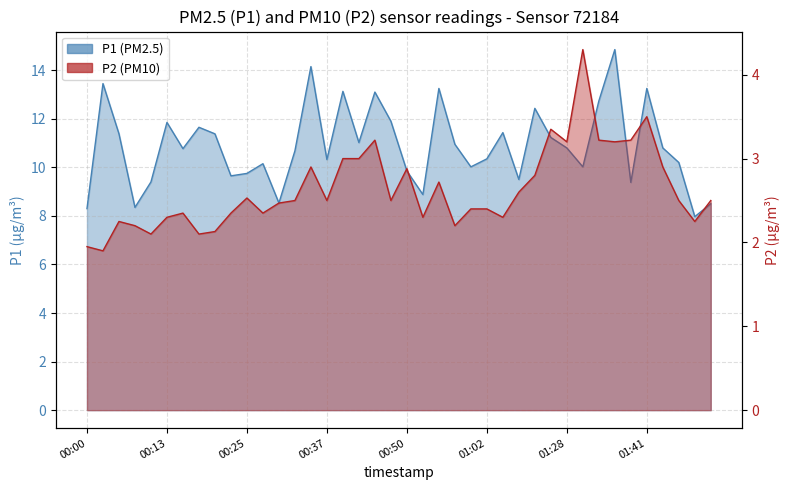

Is it true that P2 equals 1.3 at 00:54?

False